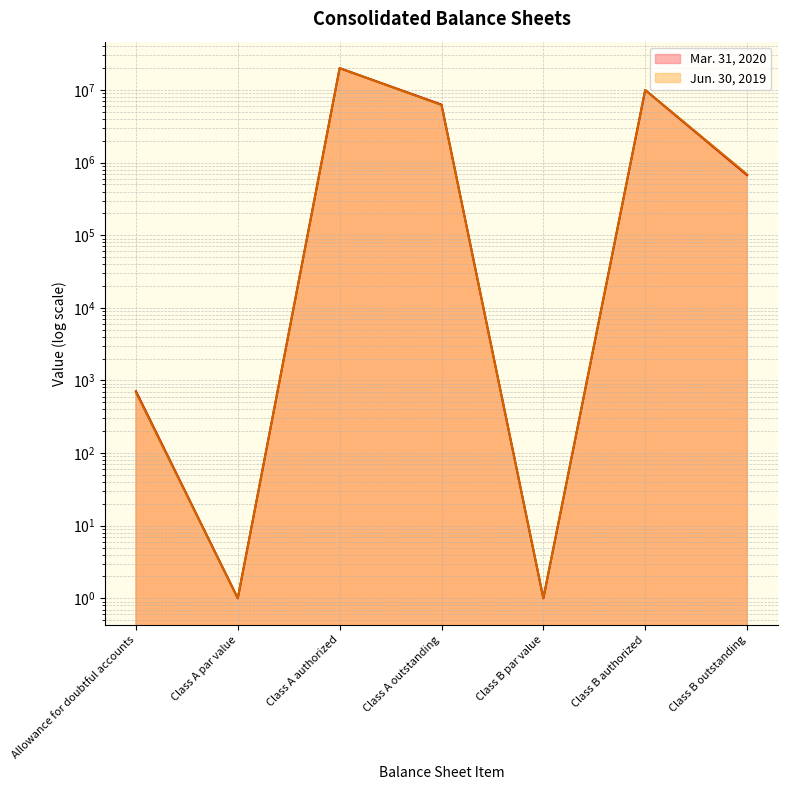

How many interior local peaks does the Mar. 31, 2020 series have?

2